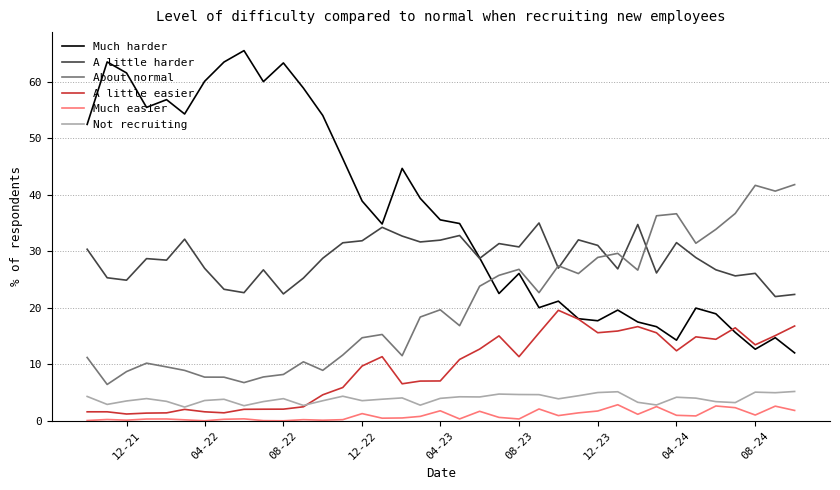

True or false: Not recruiting and A little harder cross at least once.

False